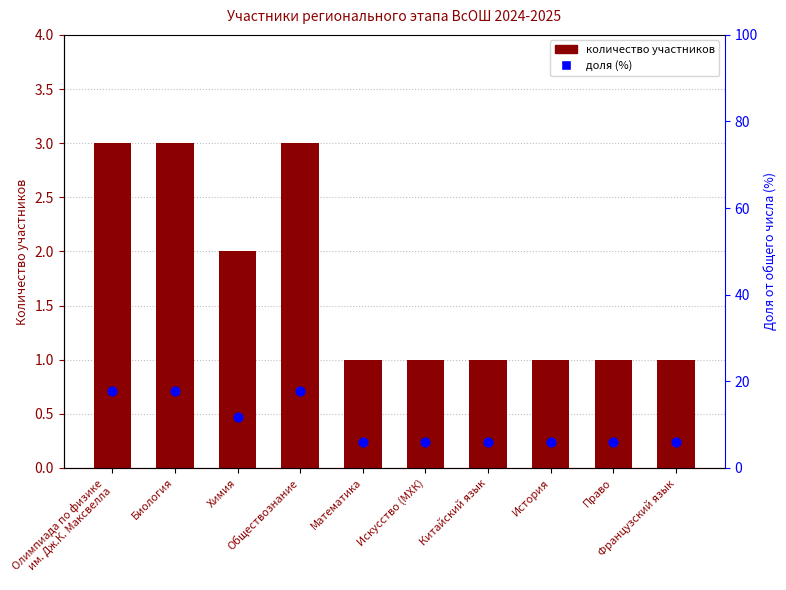

At which category is the sum across all series the highest?

Олимпиада по физике
им. Дж.К. Максвелла